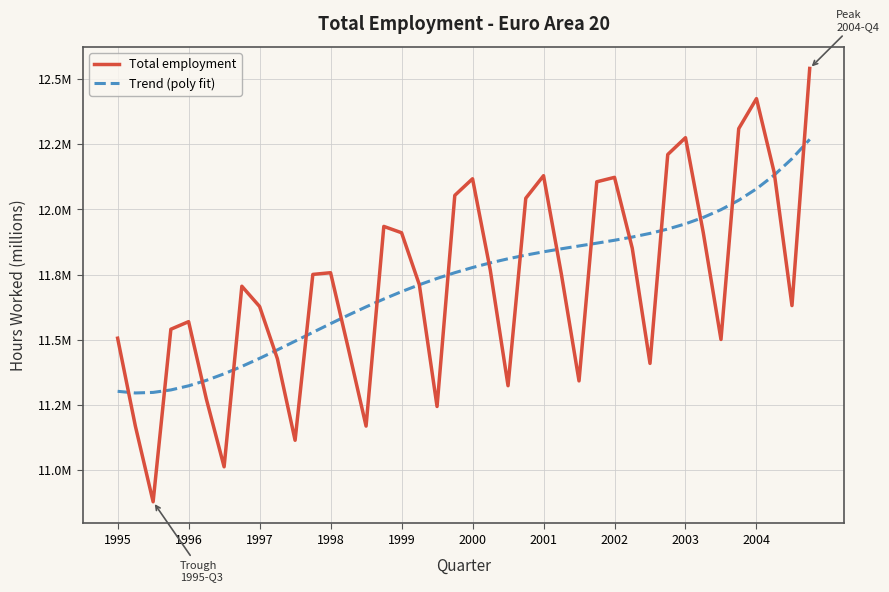

Does the chart display data point markers on the line(s)?

No